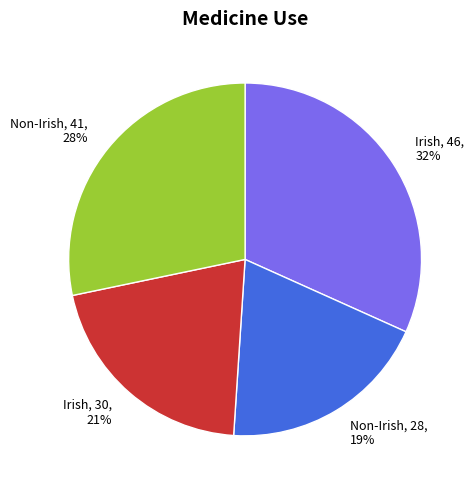

Is there any slice that represents more than half of the pie?

No